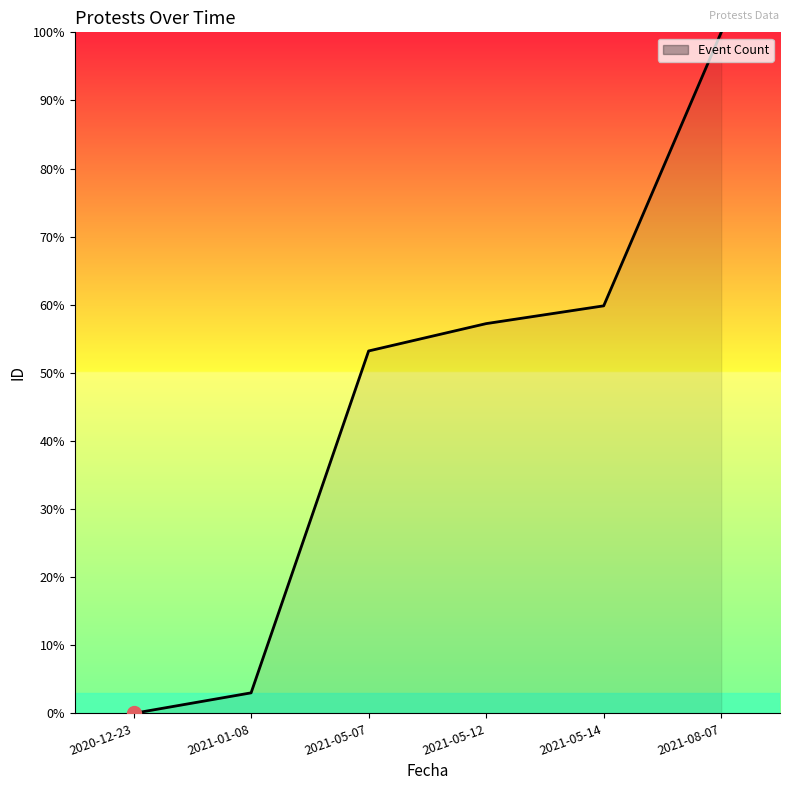

What is the sum of all values?

273.3